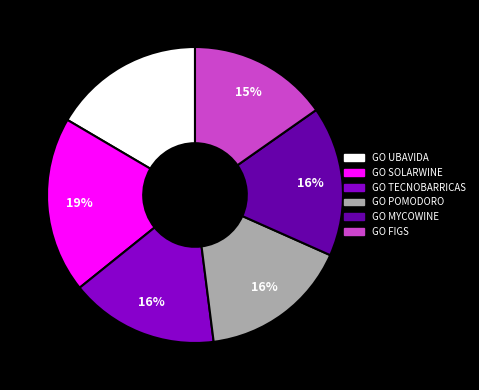

Does any single category account for the majority?

No